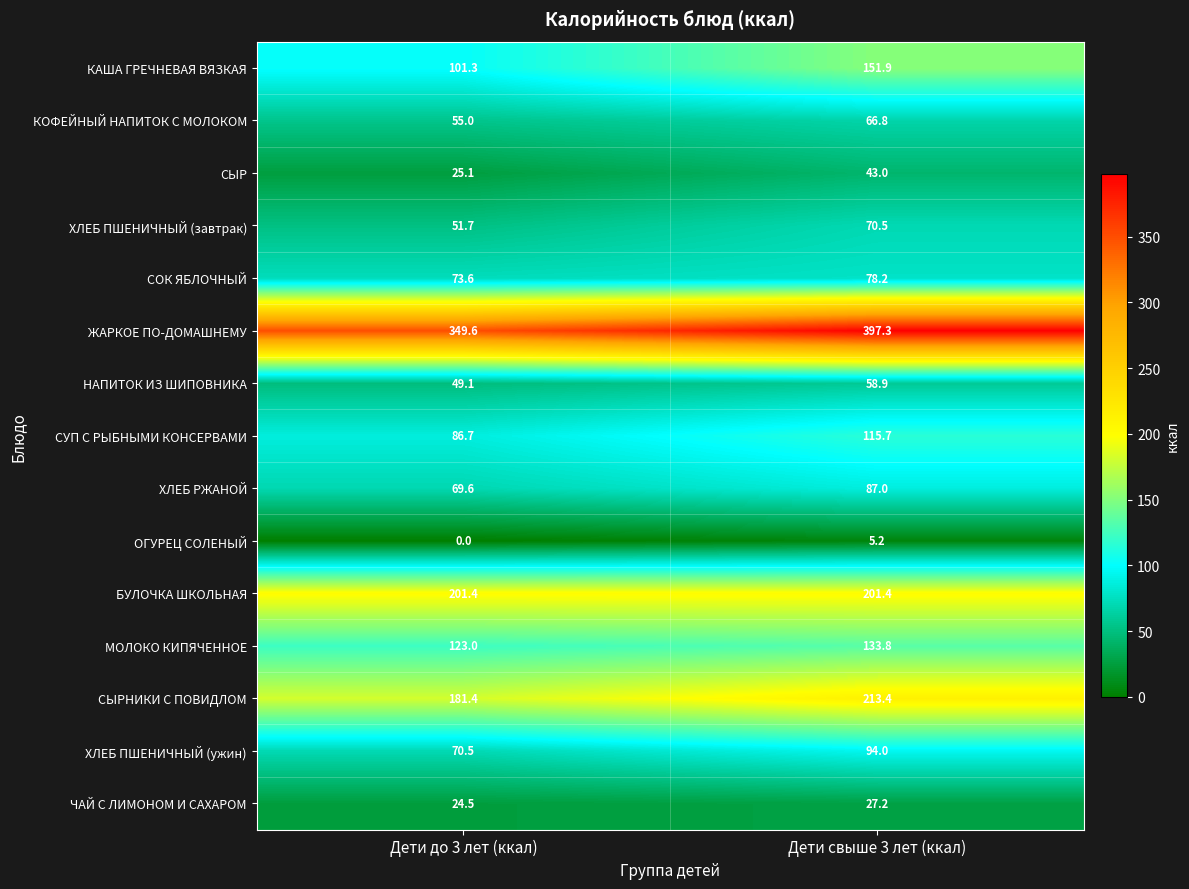

What is the greatest value displayed?

397.3